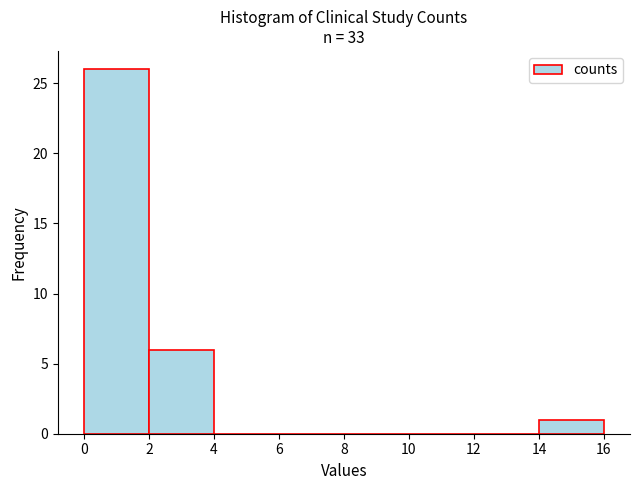

Reading left to right, transcribe this chart: for each bar, give the range it covers on the x-axis and its height. The values are not printed on the chart, so give them approximately, as read against the axis.

0 to 2: 26
2 to 4: 6
4 to 6: 0
6 to 8: 0
8 to 10: 0
10 to 12: 0
12 to 14: 0
14 to 16: 1